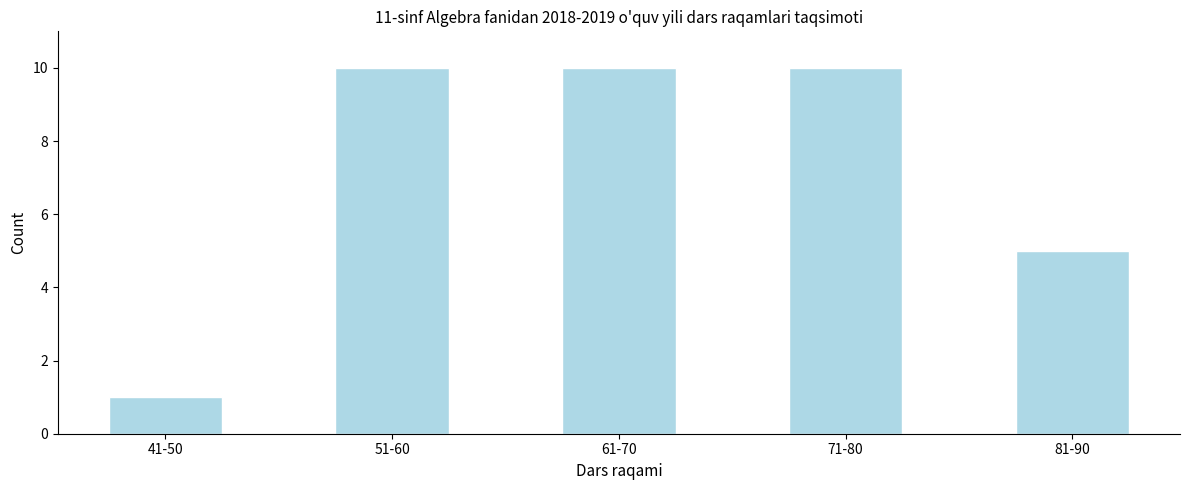

Reading left to right, what are all the values shown in this chart?

41-50=1	51-60=10	61-70=10	71-80=10	81-90=5